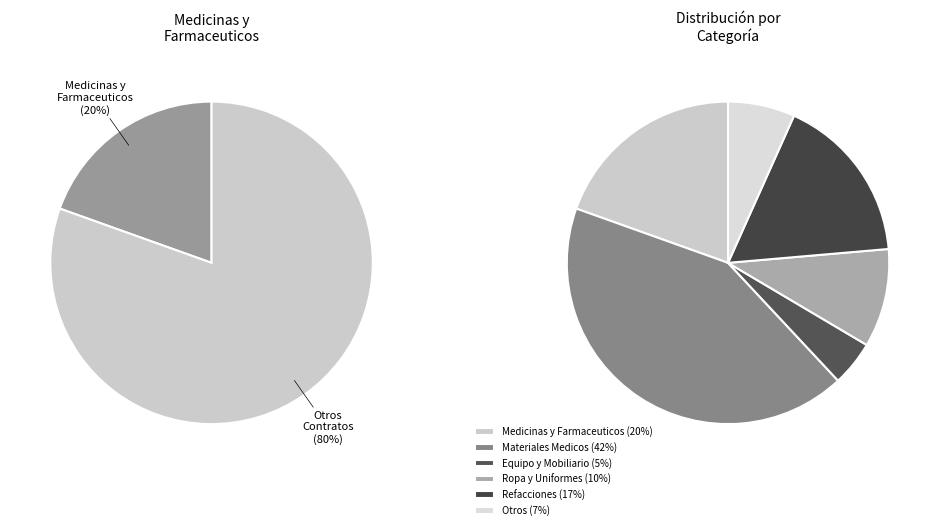

Does 25 account for over 50% of the chart?

No